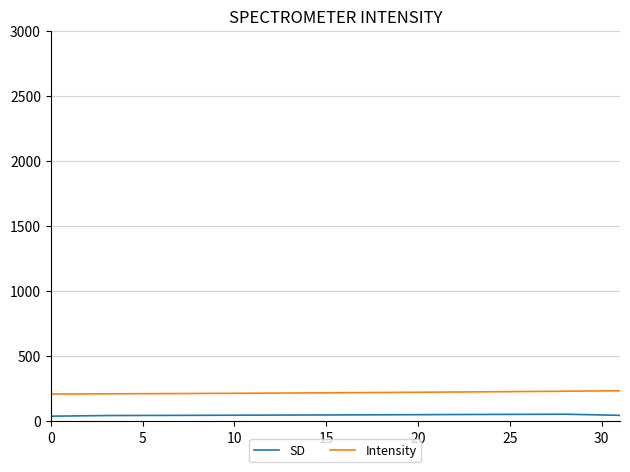

Which series has the largest total across all categories?

Intensity